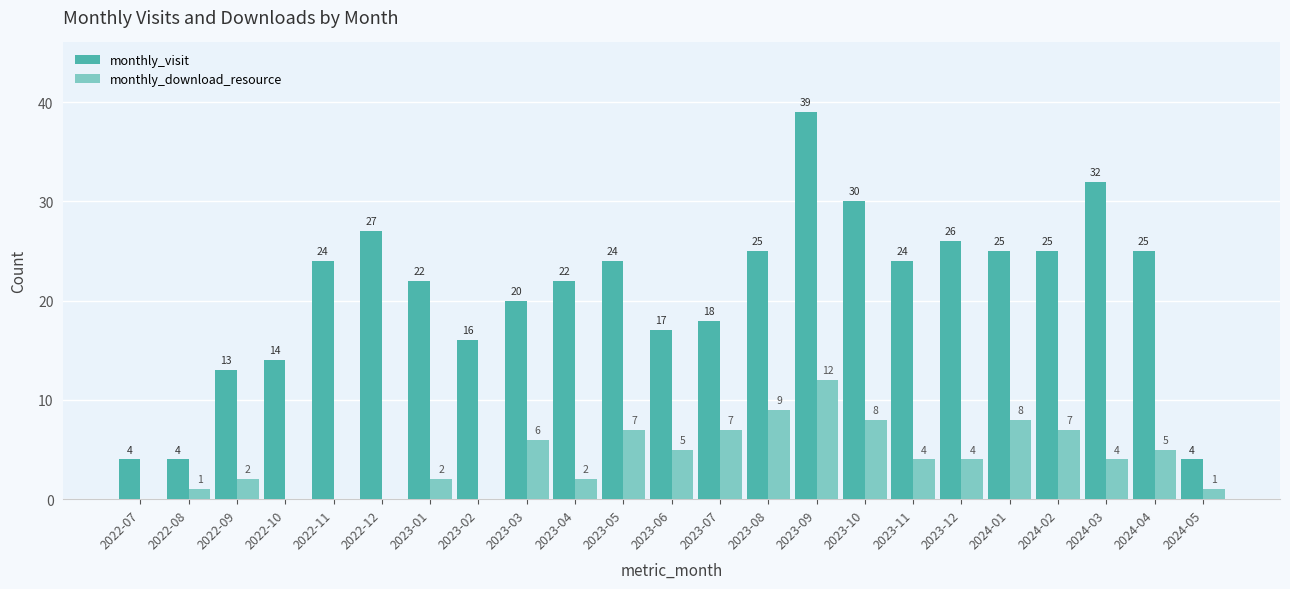

What is the difference between the monthly_visit values at 2024-03 and 2023-07?

14